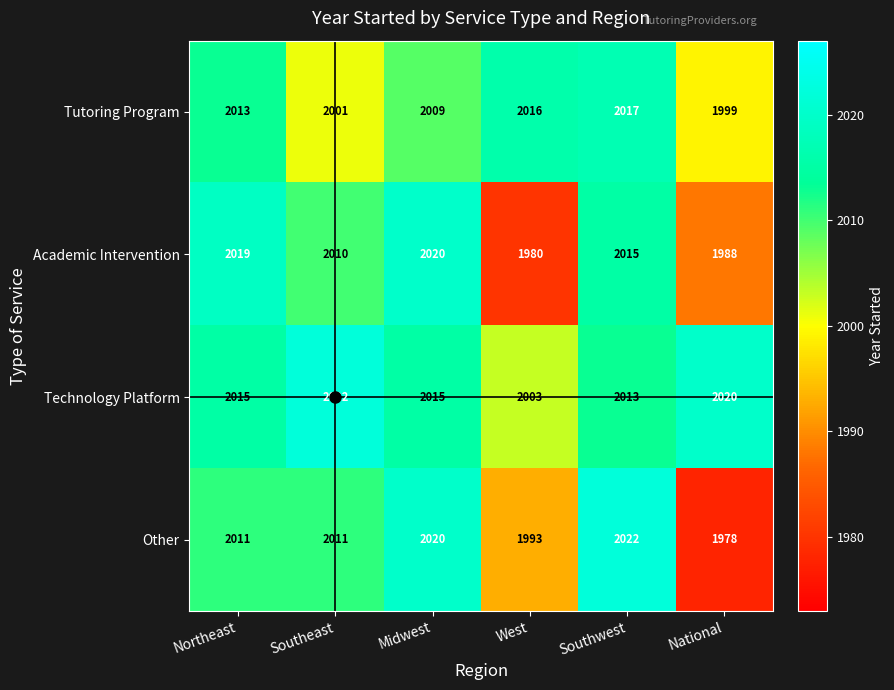

What is the sum of all Technology Platform values?

12088